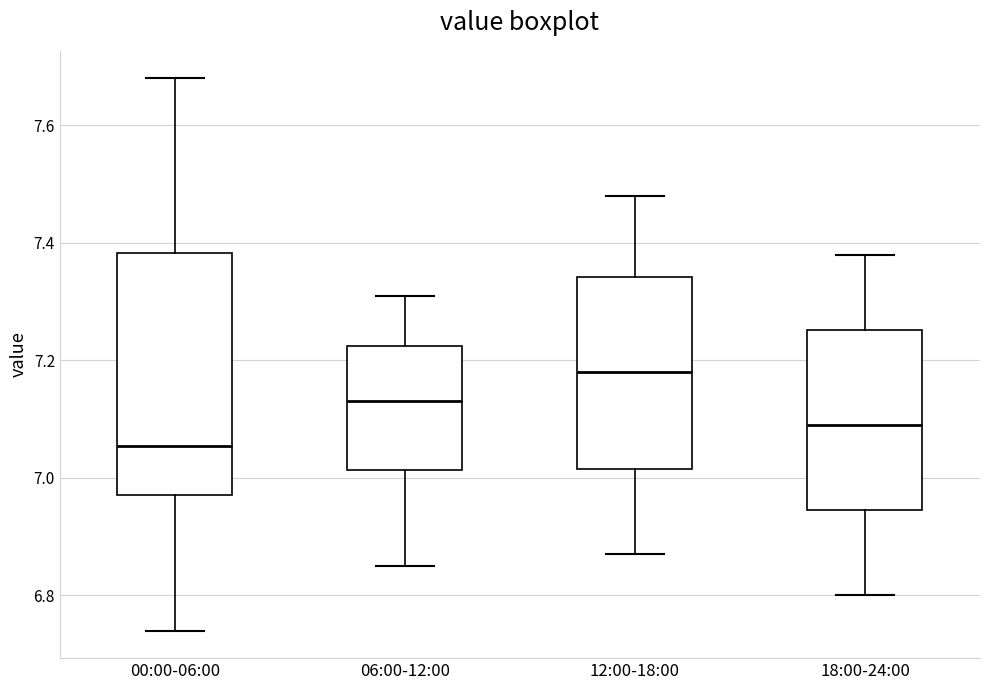

Reading left to right, read every box against the y-axis: the position of its median line, the range the box covers, and the ends of its whiskers. The values are not printed on the chart, so give them approximately, as read against the axis.

00:00-06:00: median 7.06, box 6.98 to 7.38, whiskers 6.74 to 7.68
06:00-12:00: median 7.14, box 7.02 to 7.22, whiskers 6.86 to 7.32
12:00-18:00: median 7.18, box 7.02 to 7.34, whiskers 6.88 to 7.48
18:00-24:00: median 7.10, box 6.94 to 7.26, whiskers 6.80 to 7.38